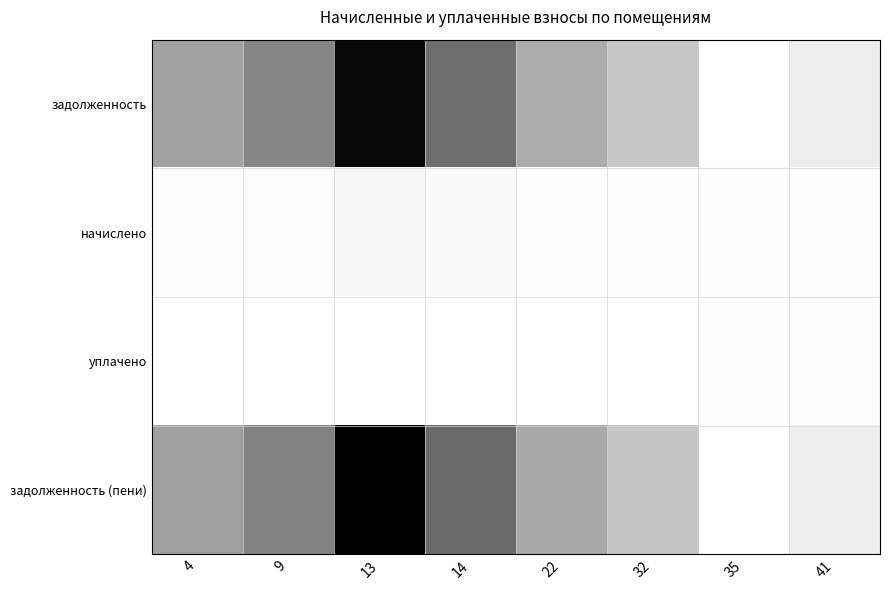

Which series has the largest total across all categories?

задолженность (пени)